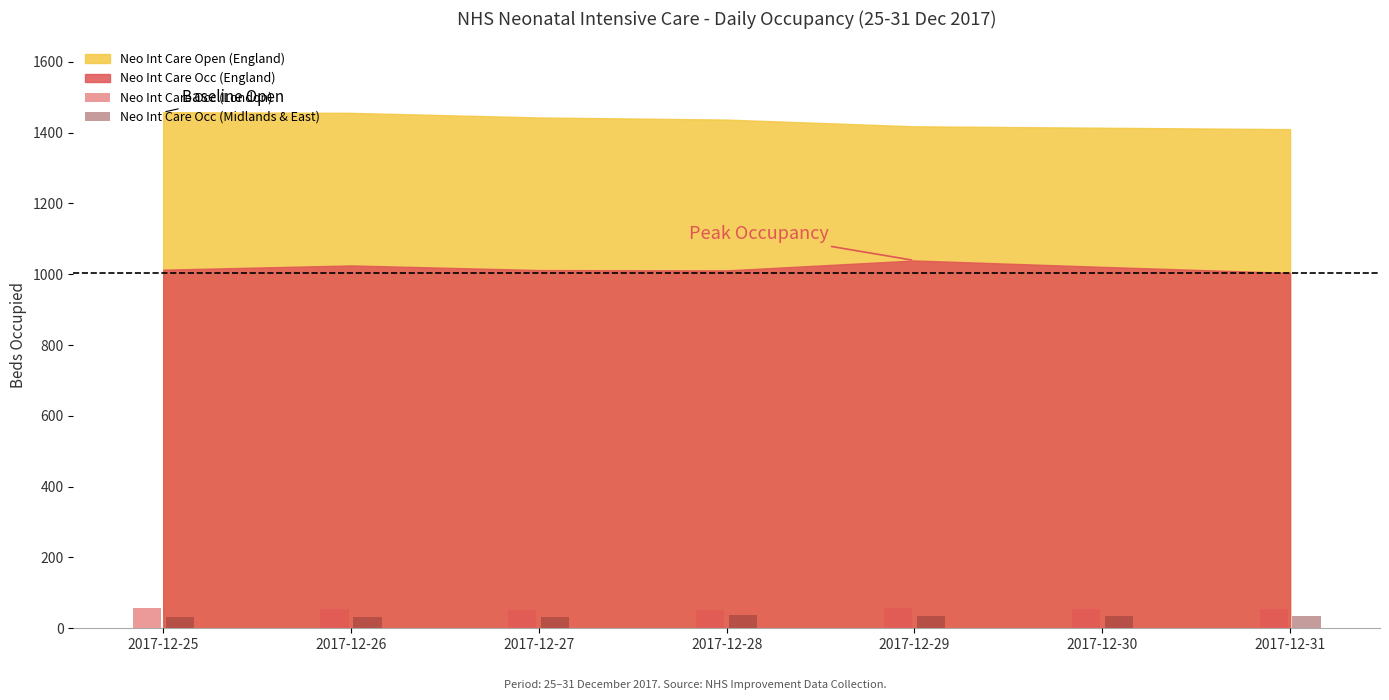

What is the spread (max minus min) of values at 2017-12-28?

13